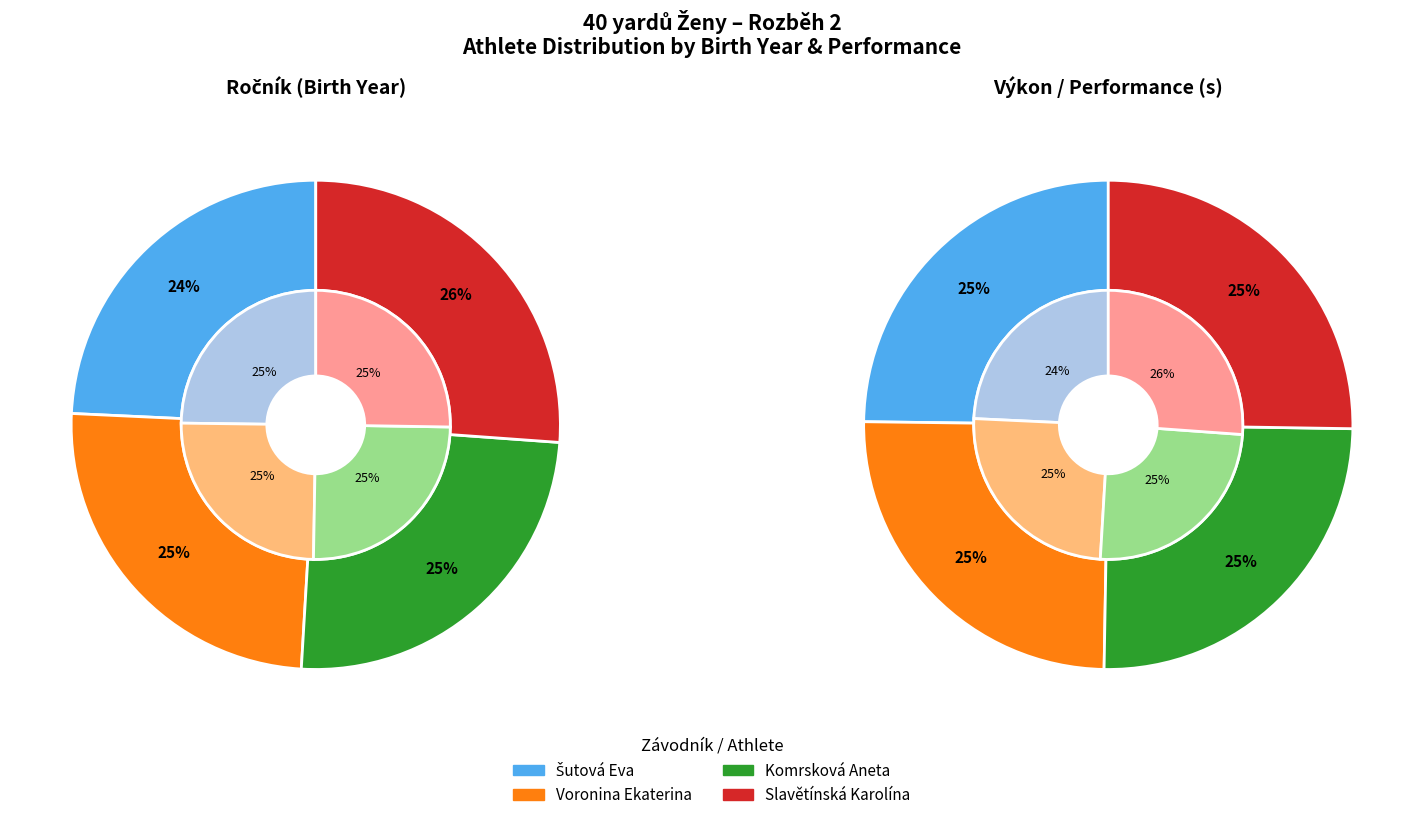

To the nearest percent, what percentage of the pie is Komrsková Aneta?

25%